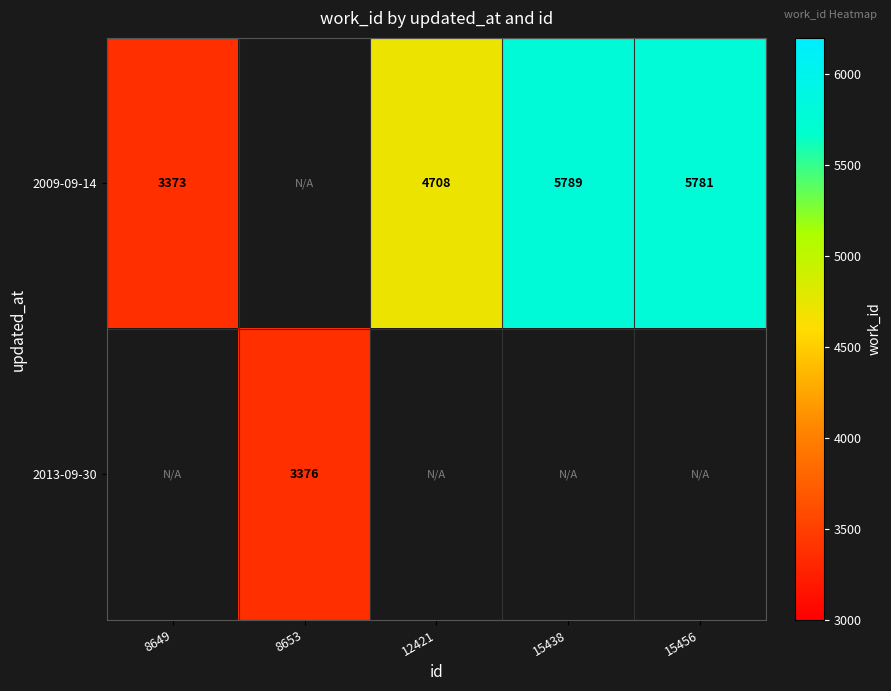

The 2009-09-14 series shows 6743 at 12421. True or false?

False